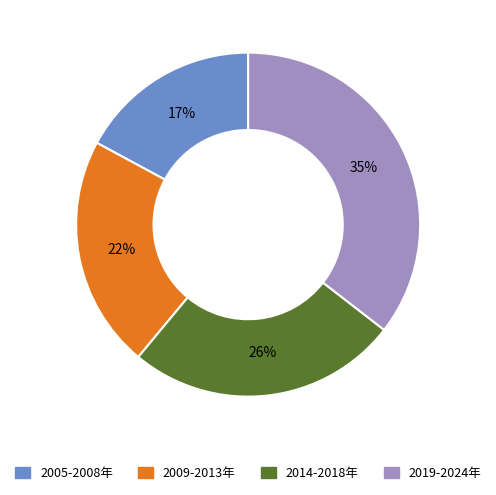

To the nearest percent, what is the average slice percentage?

25%